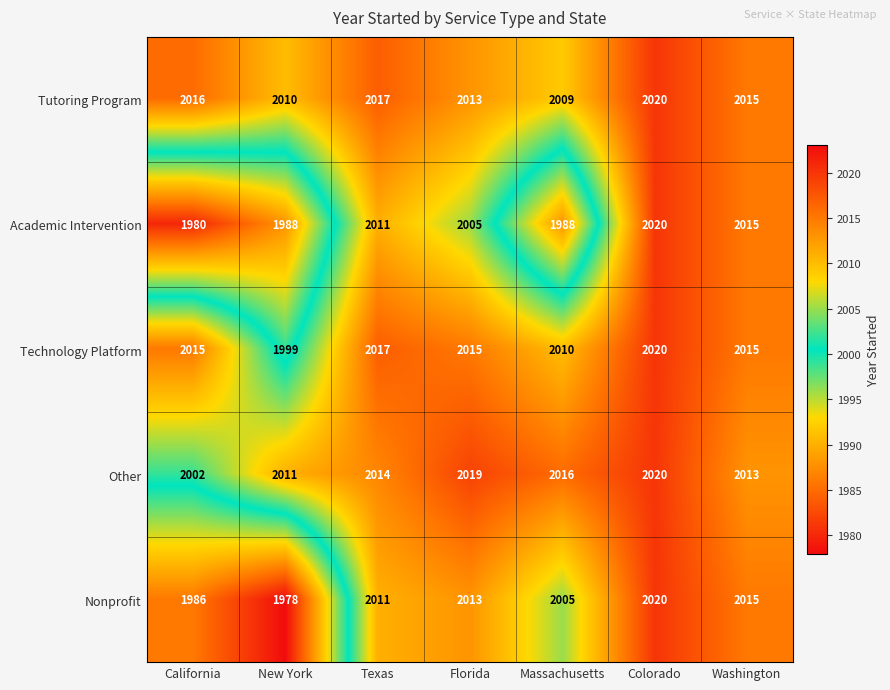

What is the difference between the maximum and minimum values in the Other series?

18